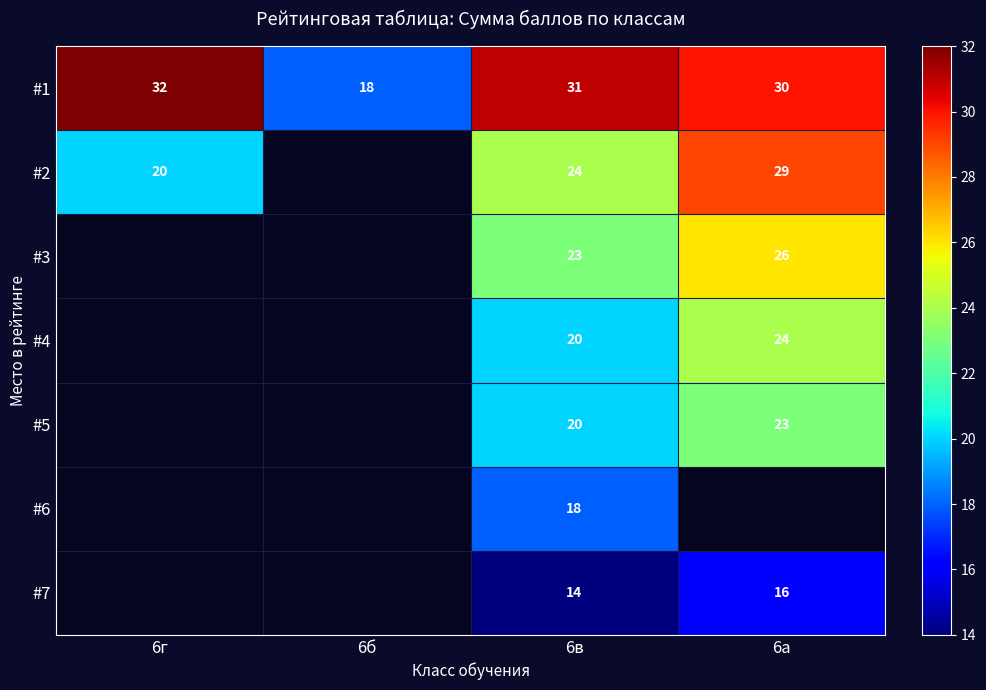

Where does the #1 series first go above 31?

6г